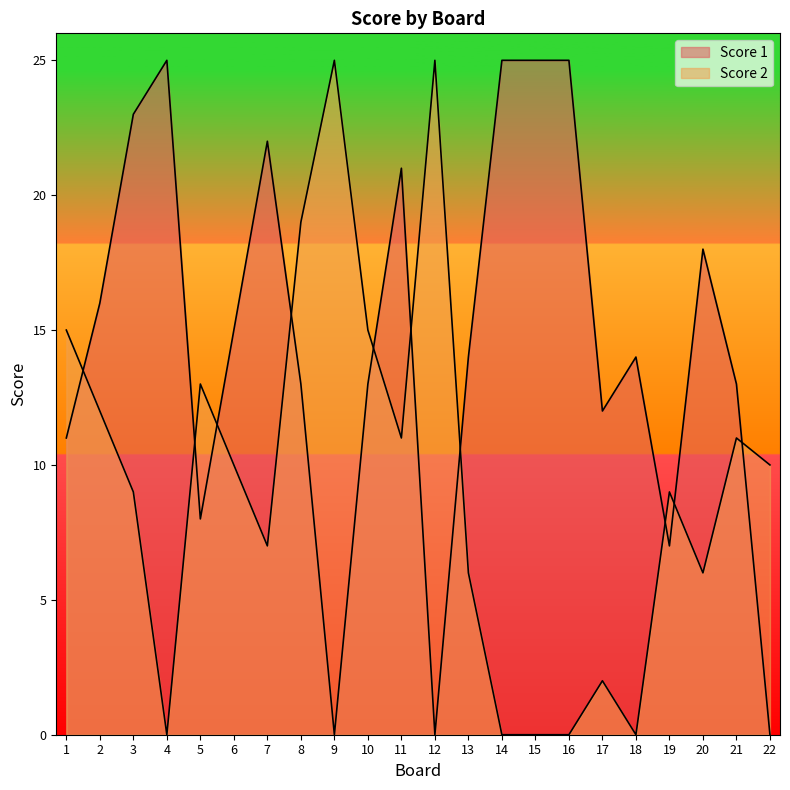

True or false: Score 2 has a value of 13 at 5.

True